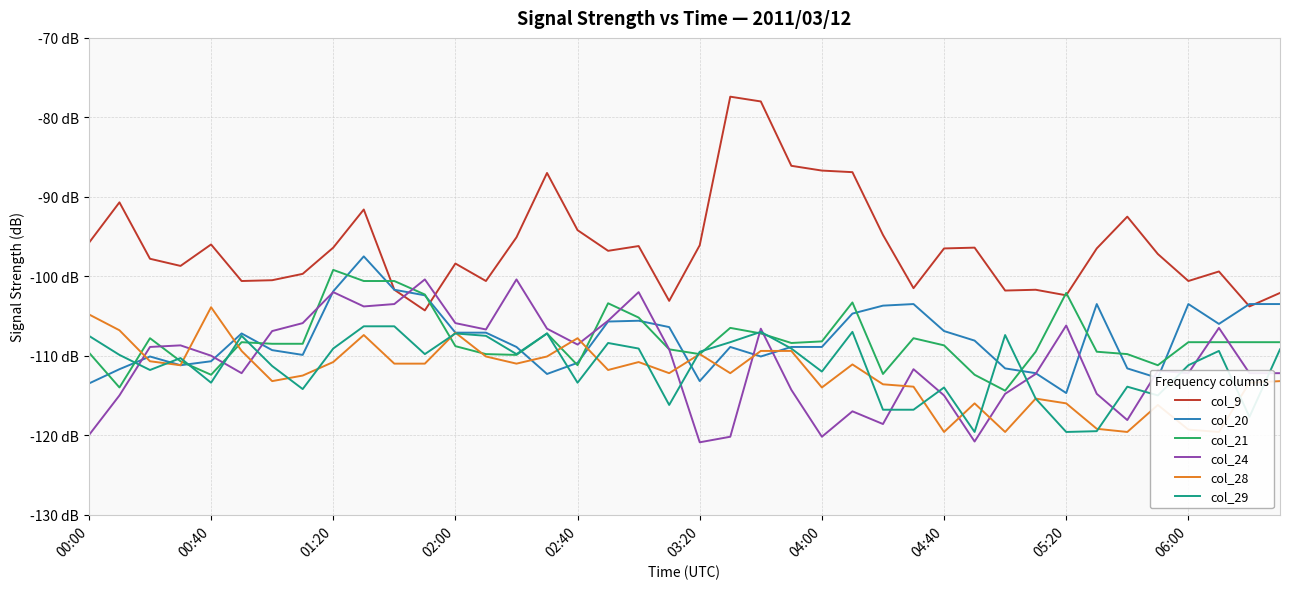

How many values in the col_9 series exceed -96?

13